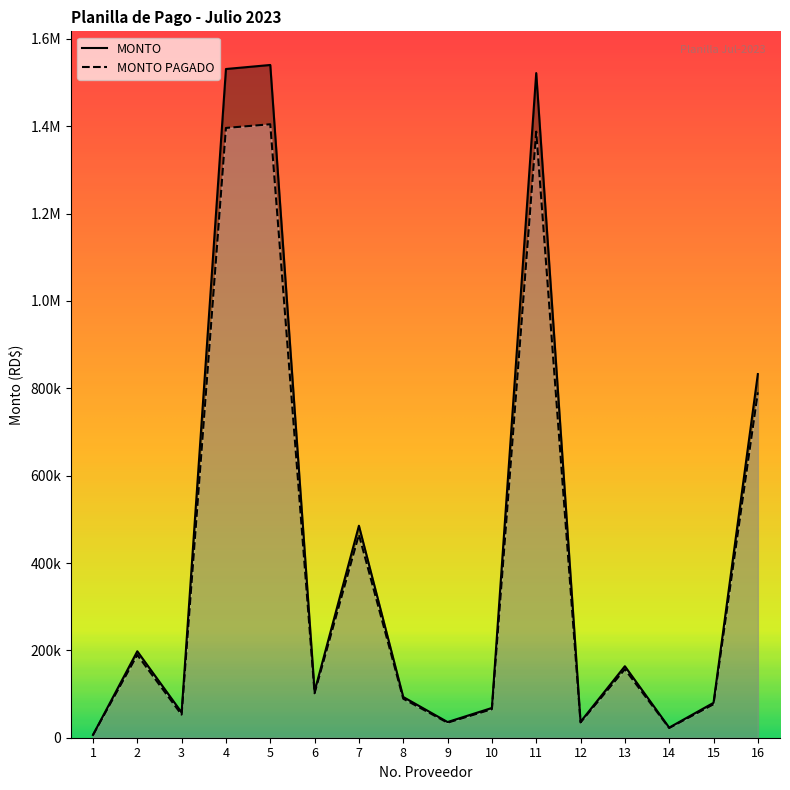

What are all the series names shown in the legend?

MONTO, MONTO PAGADO